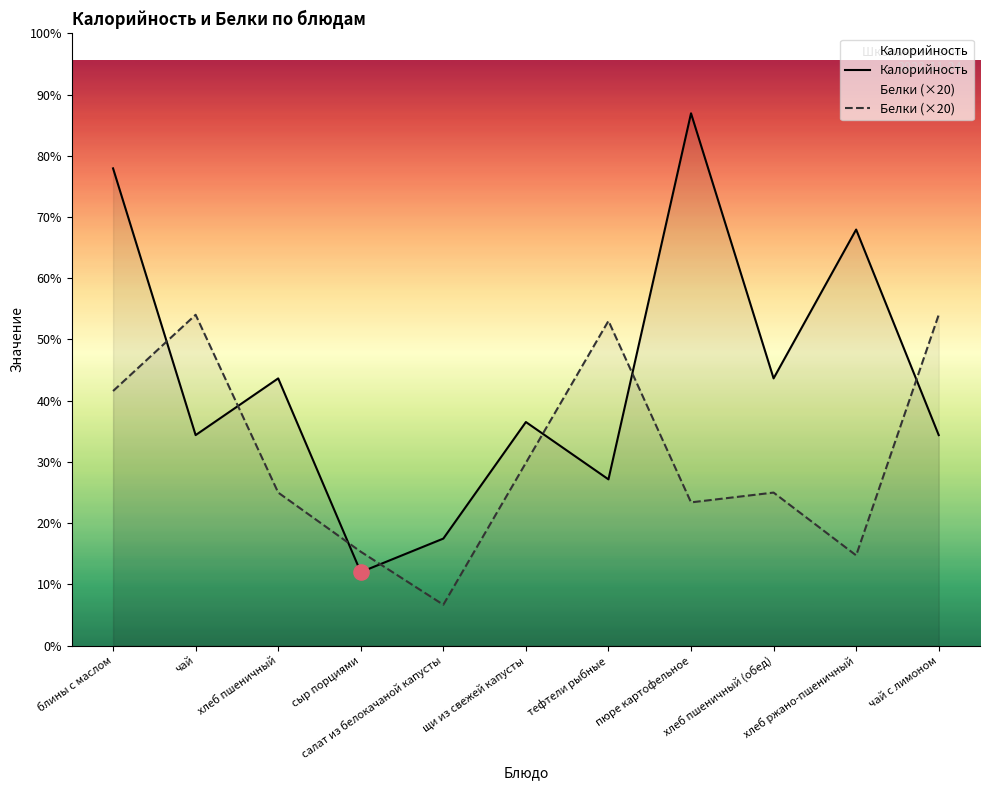

Which series has the largest total across all categories?

Калорийность